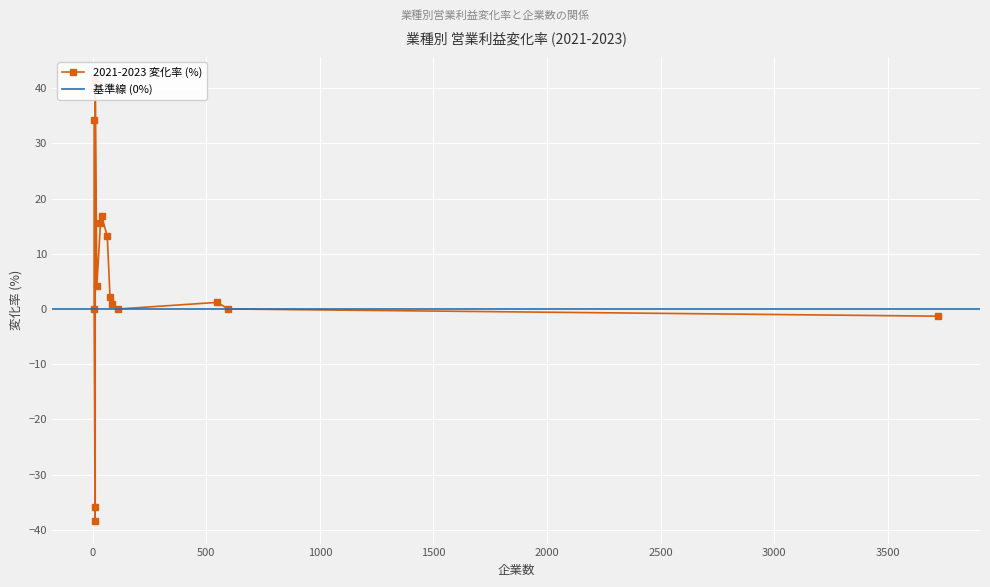

List the labels in order of value, largest first.

海運業, 鉱業, 倉庫・運輸関連, 非鉄金属, 陸運業, ゴム製品, 医薬品, サービス業, 輸送用機器, 情報・通信業, 空運業, その他製品, 全業種, 水産・農林業, 石油・石炭製品